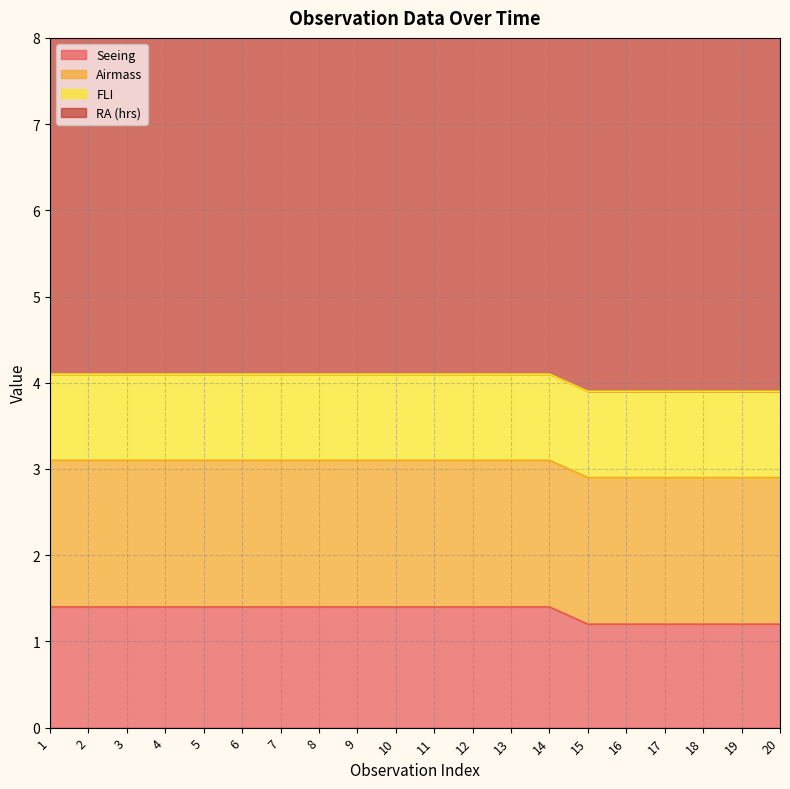

Which label corresponds to the largest value in the chart?

14